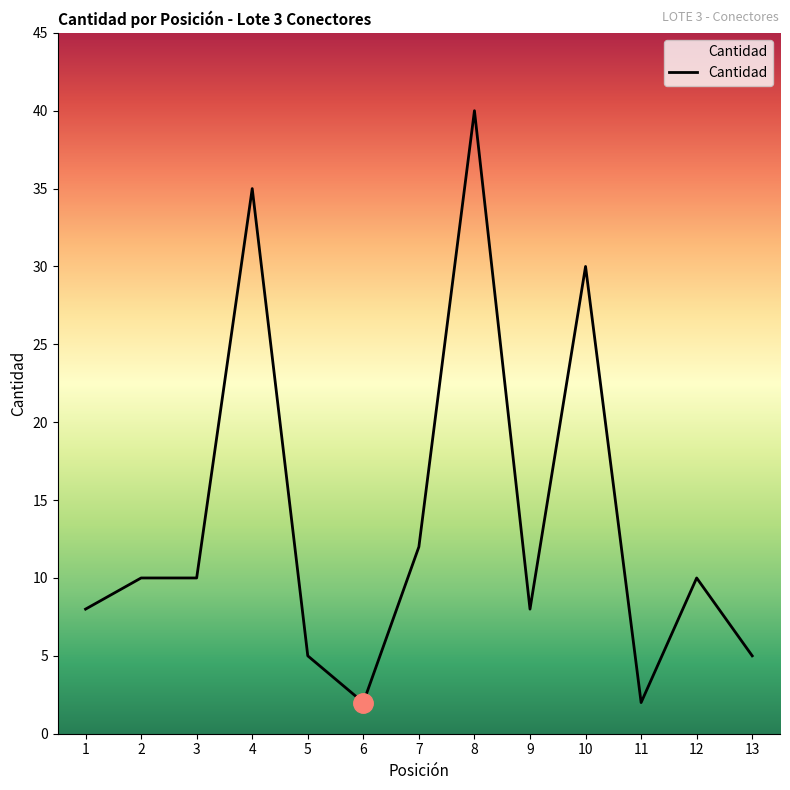

What is the smallest value displayed?

2